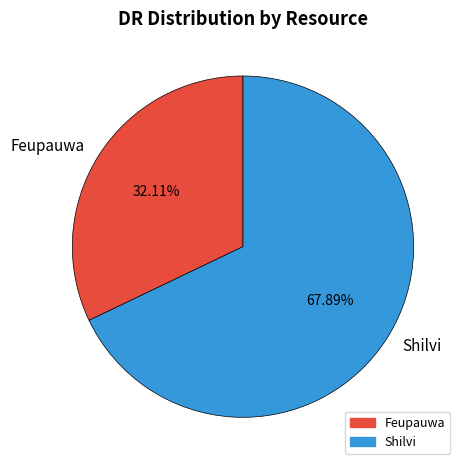

Between Shilvi and Feupauwa, which is larger?

Shilvi